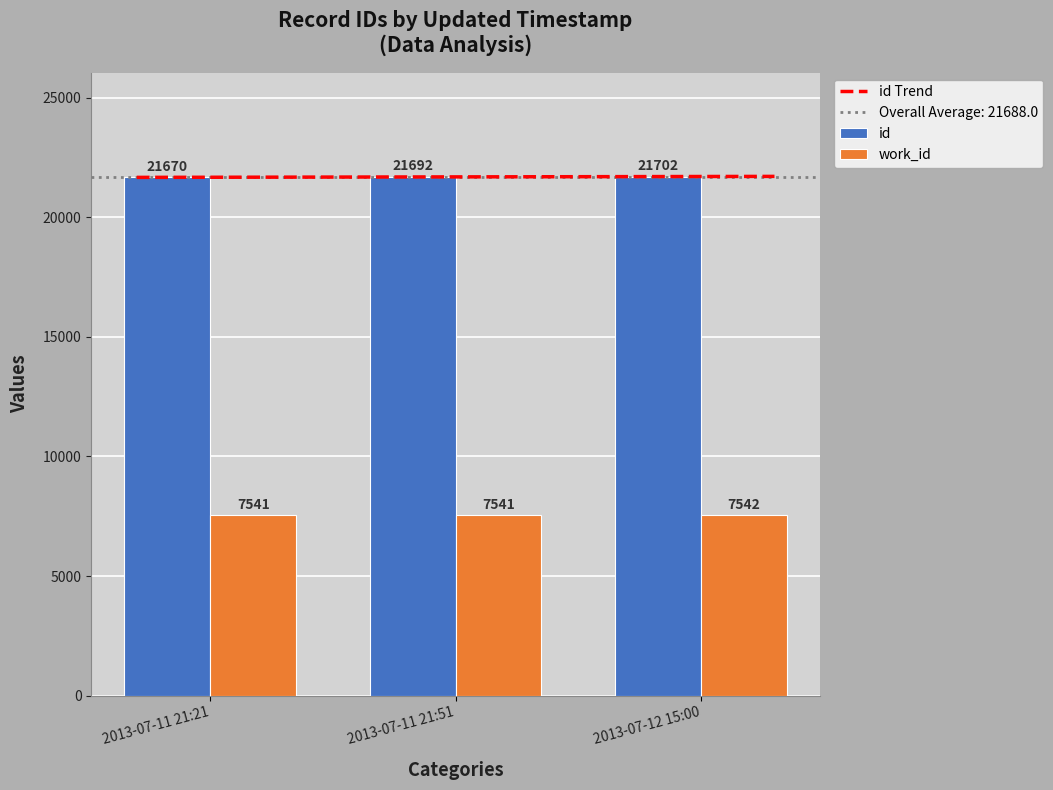

What is the approximate value of work_id at 2013-07-11 21:21?

7541